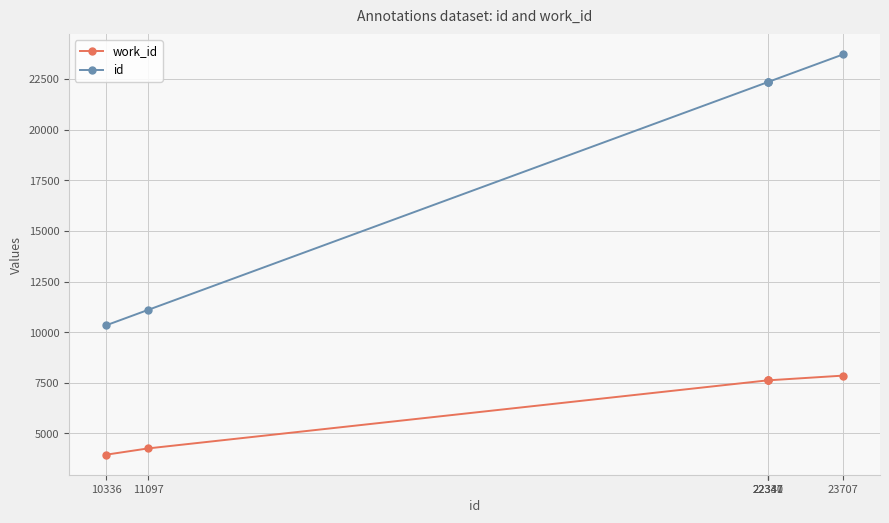

Rank the series by their maximum value, from highest to lowest.

id, work_id